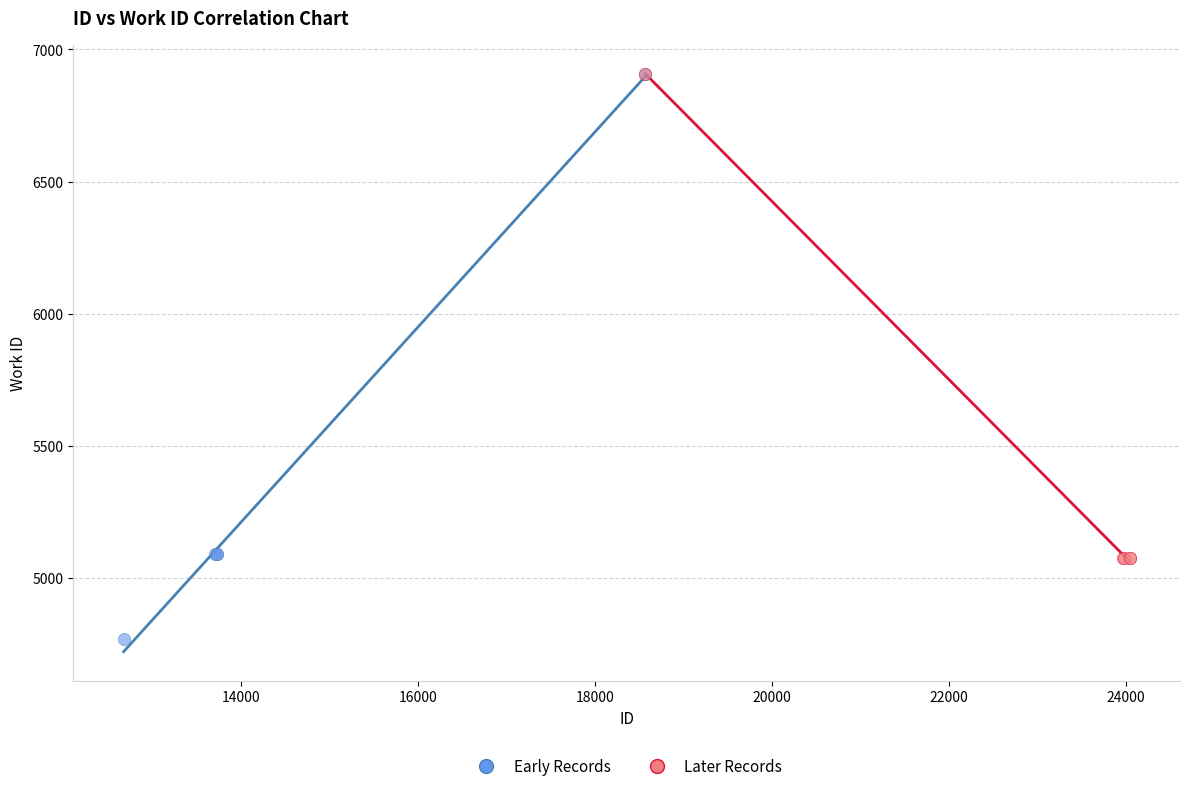

Which series contains the lowest Y value?

Early Records